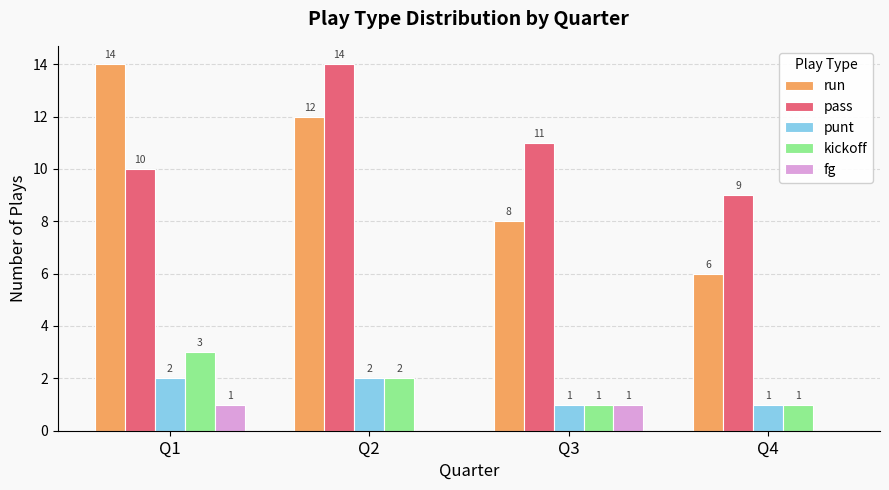

What is the spread (max minus min) of values at Q4?

9